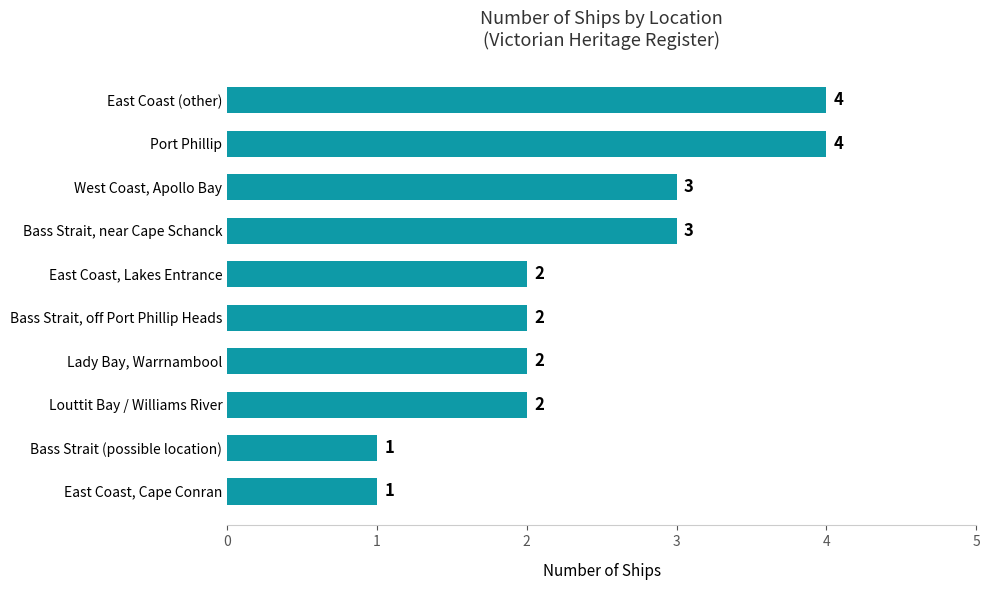

How many values are between 2 and 3?

6